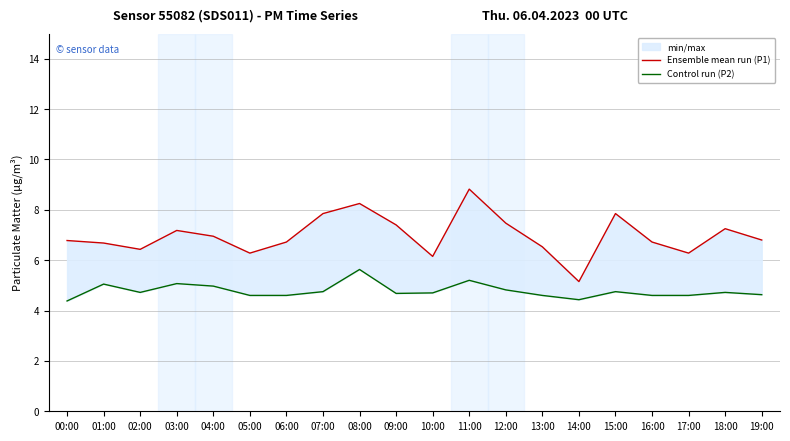

What is the minimum value for Control run (P2)?

4.4